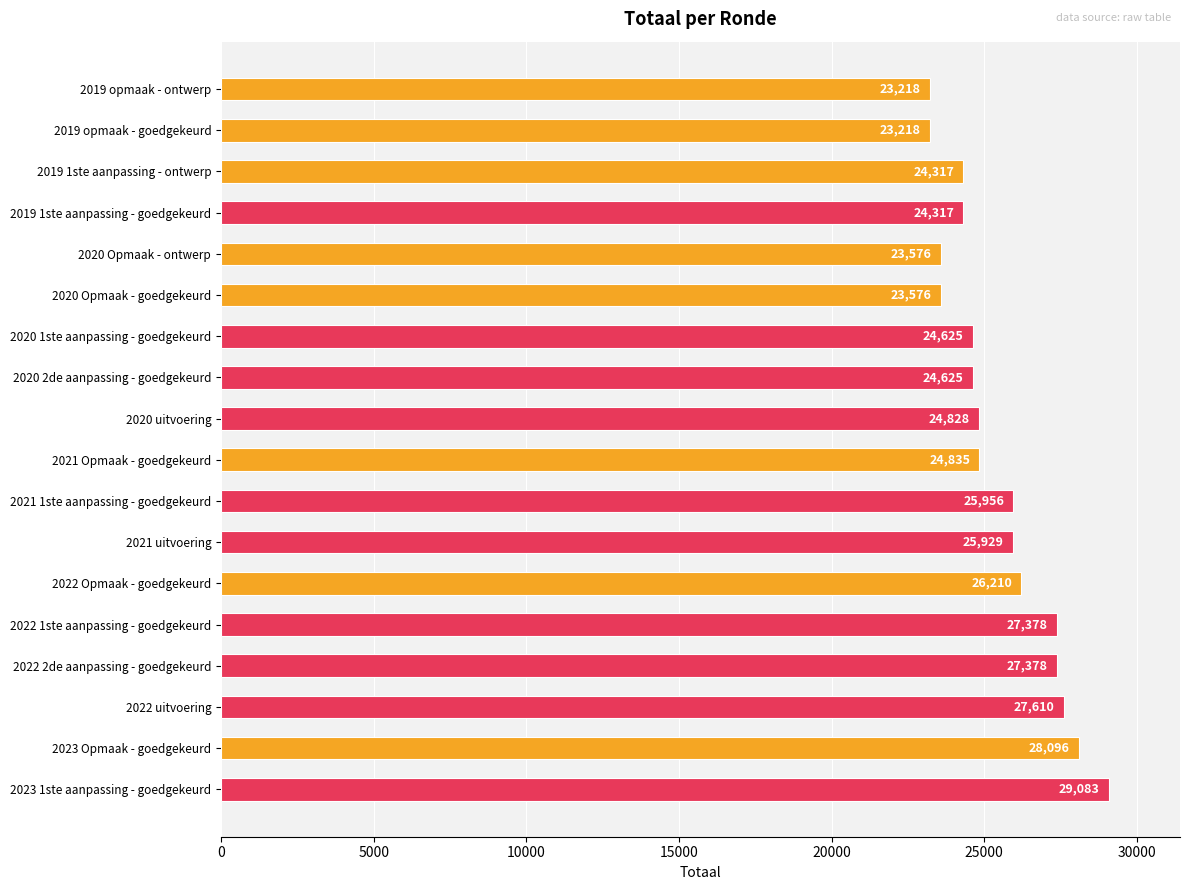

Reading bottom to top, list all the values displayed in this chart.

2023 1ste aanpassing - goedgekeurd=29083	2023 Opmaak - goedgekeurd=28096	2022 uitvoering=27610	2022 2de aanpassing - goedgekeurd=27378	2022 1ste aanpassing - goedgekeurd=27378	2022 Opmaak - goedgekeurd=26210	2021 uitvoering=25929	2021 1ste aanpassing - goedgekeurd=25956	2021 Opmaak - goedgekeurd=24835	2020 uitvoering=24828	2020 2de aanpassing - goedgekeurd=24625	2020 1ste aanpassing - goedgekeurd=24625	2020 Opmaak - goedgekeurd=23576	2020 Opmaak - ontwerp=23576	2019 1ste aanpassing - goedgekeurd=24317	2019 1ste aanpassing - ontwerp=24317	2019 opmaak - goedgekeurd=23218	2019 opmaak - ontwerp=23218